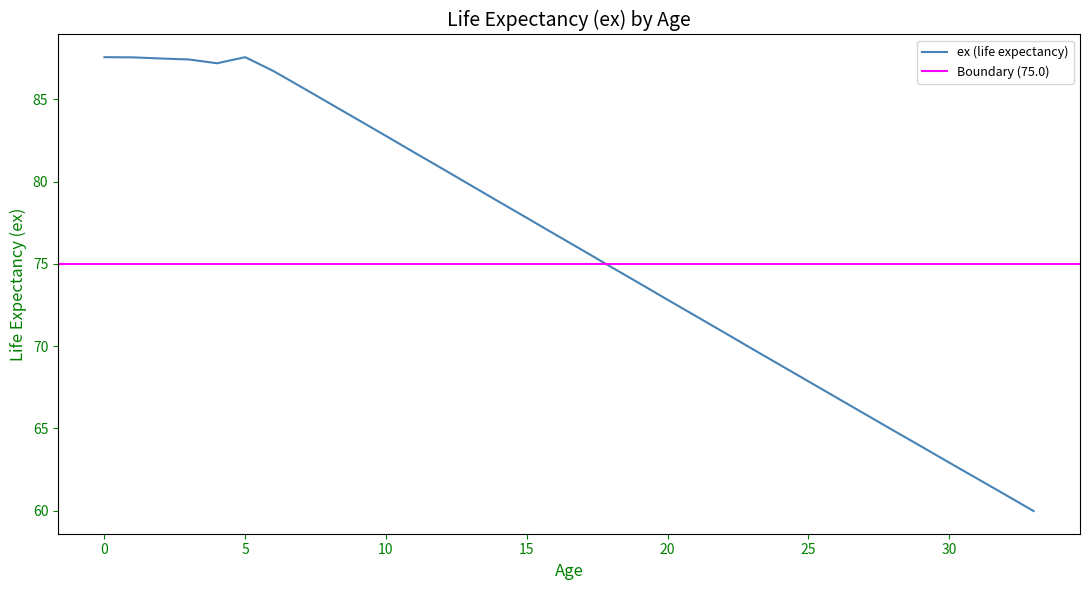

List the labels in order of value, largest first.

0, 5, 1, 2, 3, 4, 6, 7, 8, 9, 10, 11, 12, 13, 14, 15, 16, 17, 18, 19, 20, 21, 22, 23, 24, 25, 26, 27, 28, 29, 30, 31, 32, 33